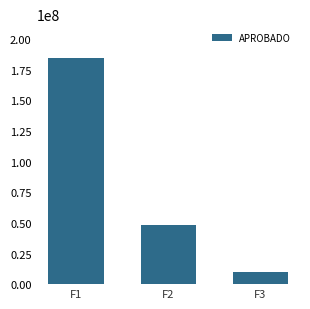

Rank the categories by value from highest to lowest.

F1, F2, F3